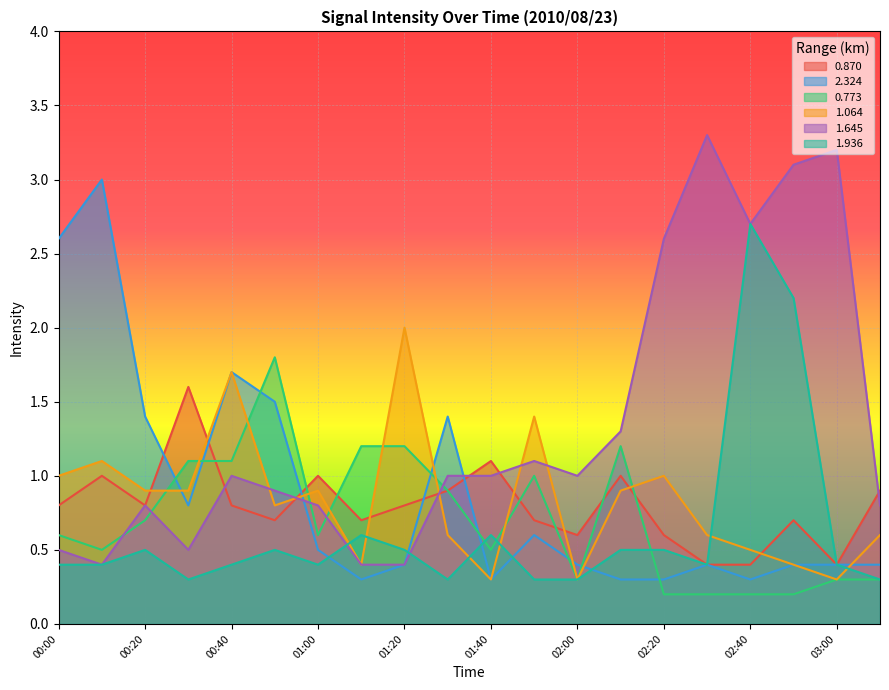

Rank the series by their maximum value, from lowest to highest.

0.870, 0.773, 1.064, 1.936, 2.324, 1.645